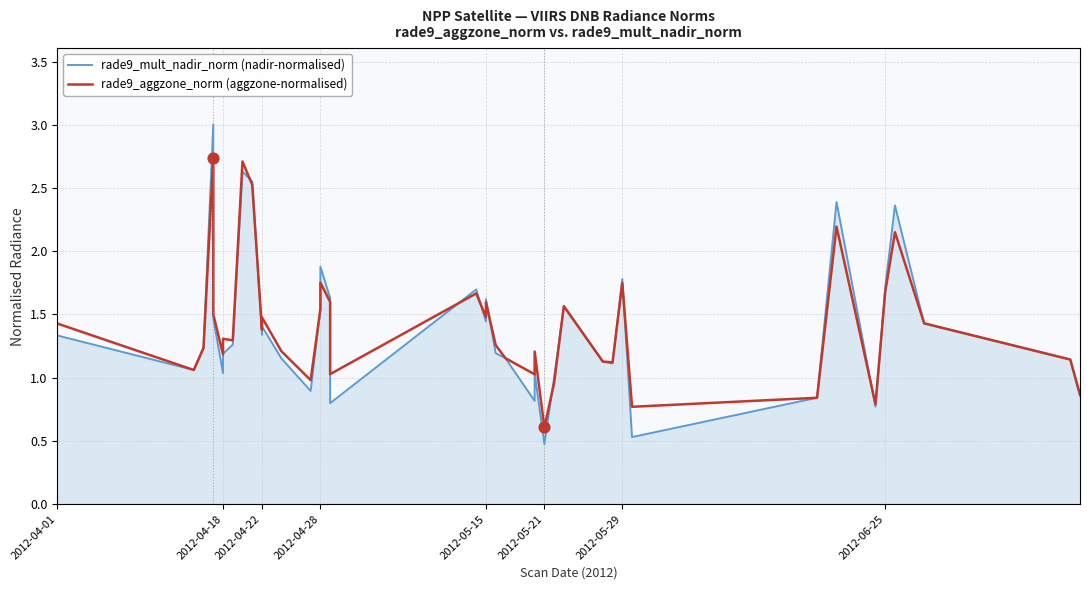

At how many categories does at least one series exceed 1?

33